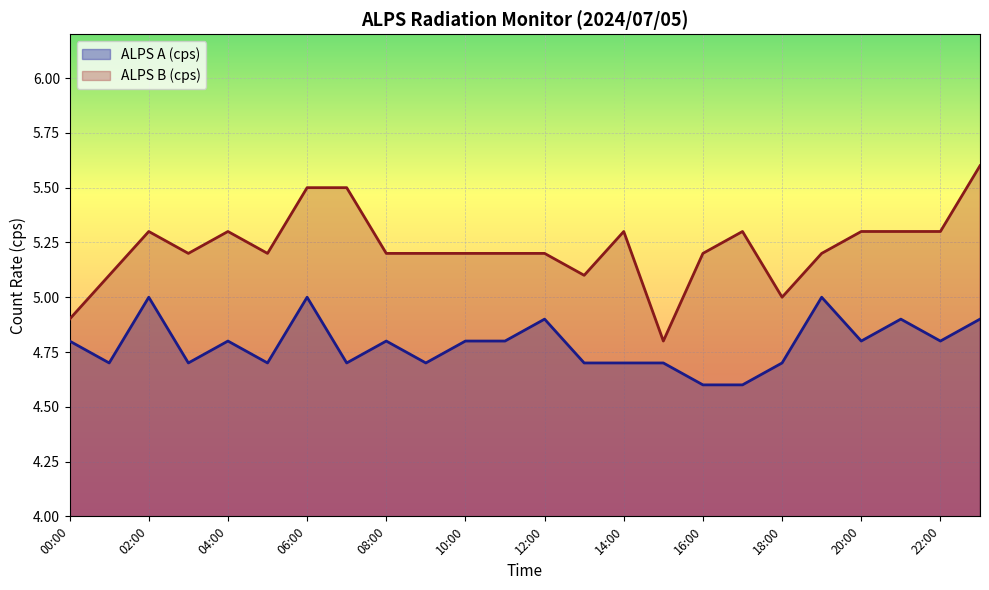

The value of ALPS B (cps) at 14:00 is 7.3. True or false?

False